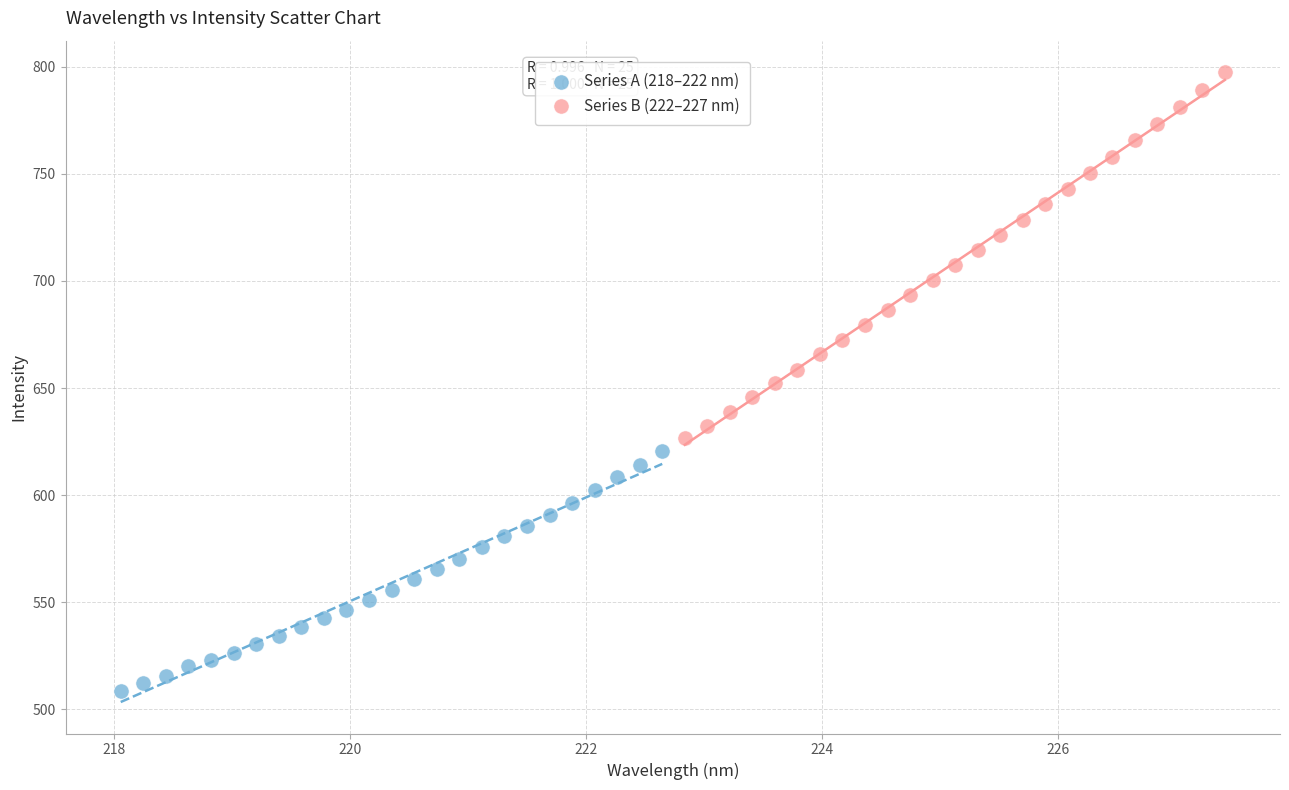

What are all the series names shown in the legend?

Series A (218–222 nm), Series B (222–227 nm)